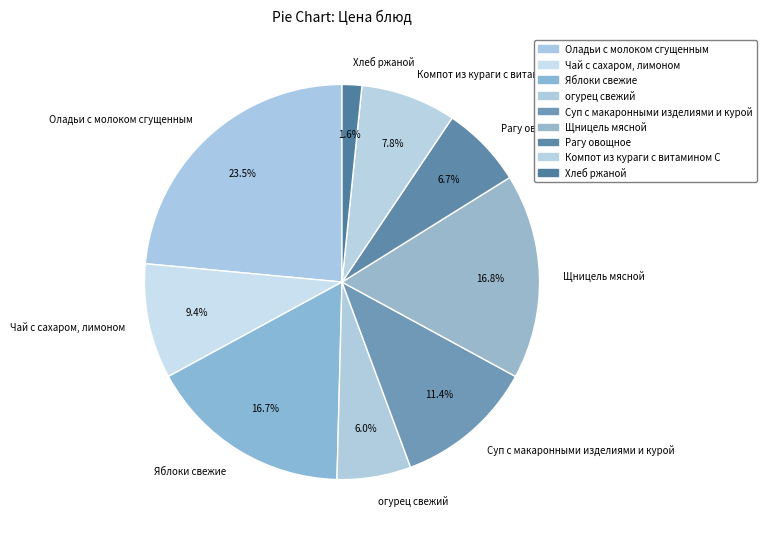

Is Хлеб ржаной the majority of the pie?

No